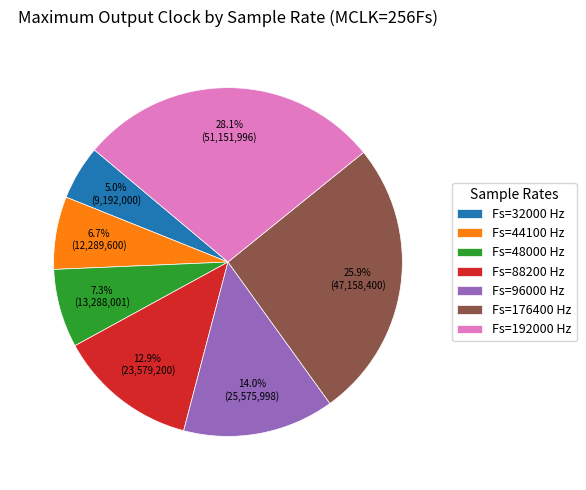

Which slice is the smallest?

Fs=32000 Hz